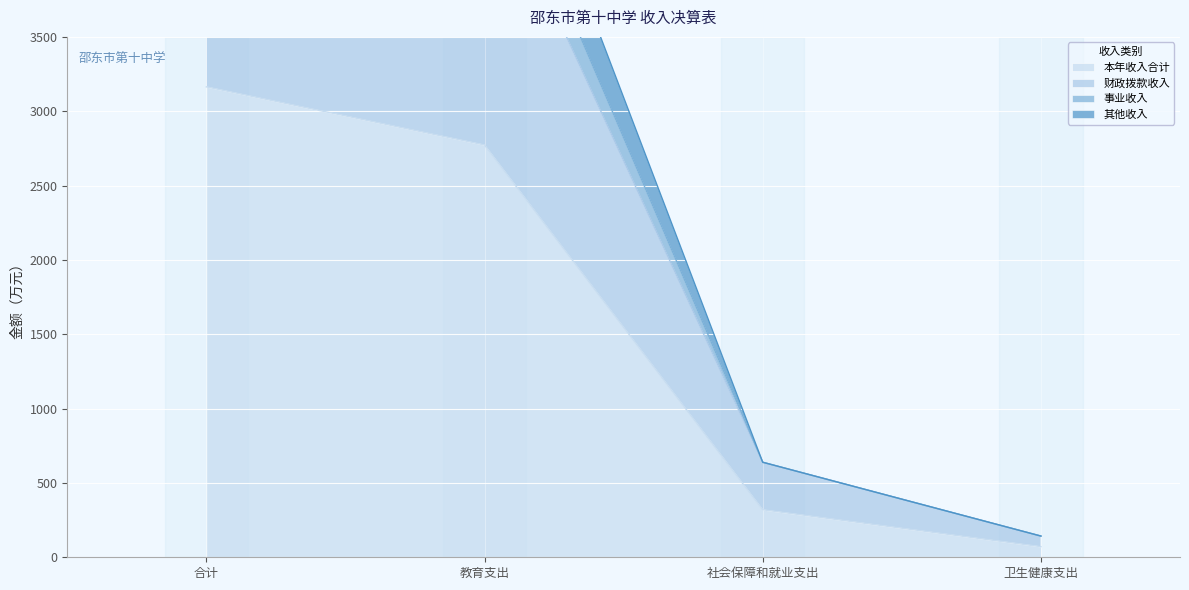

How many lines are shown in the chart?

4